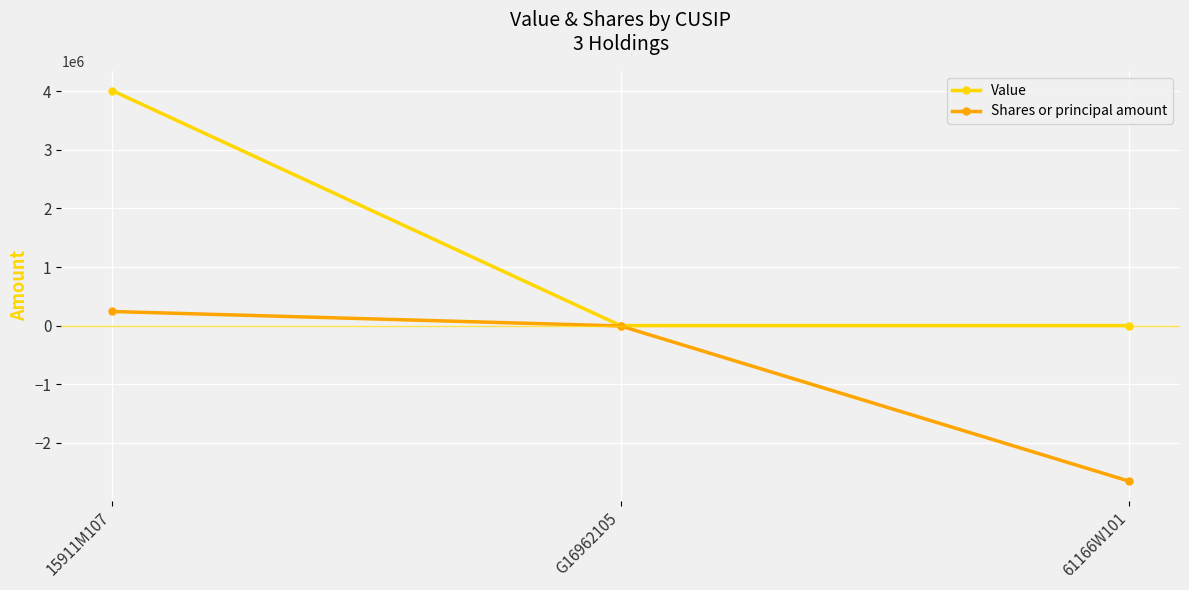

Between G16962105 and 61166W101, which series saw the biggest shift?

Shares or principal amount